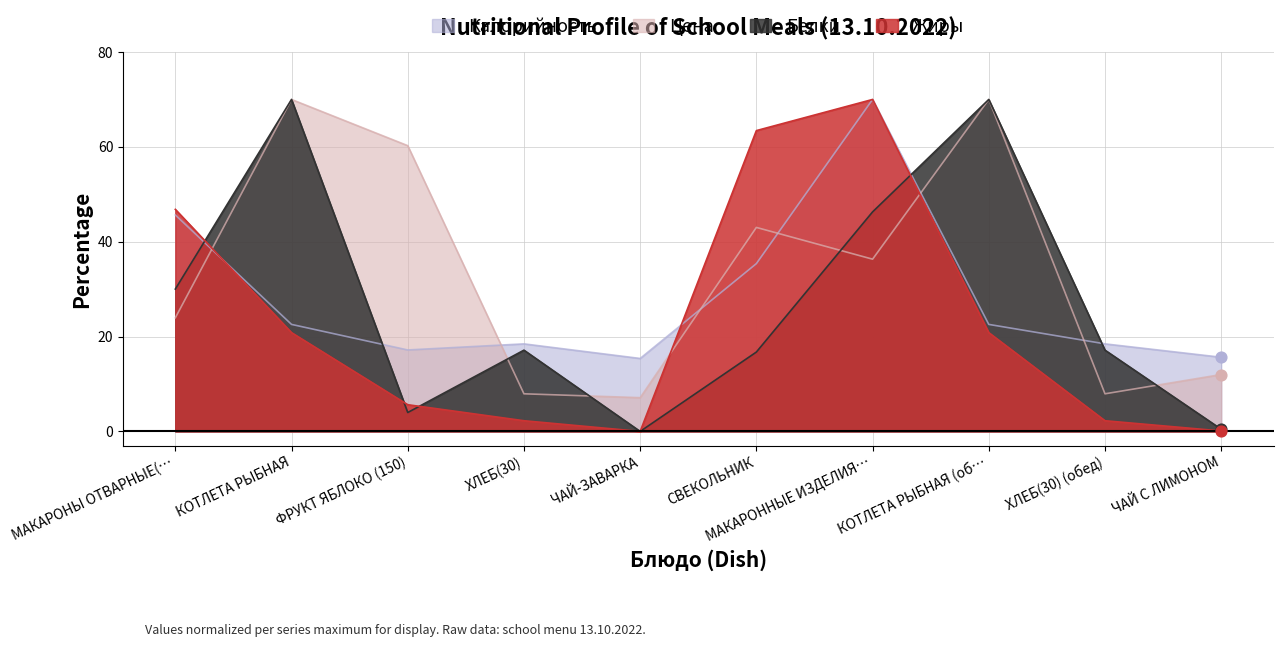

At how many categories does at least one series exceed 59?

5